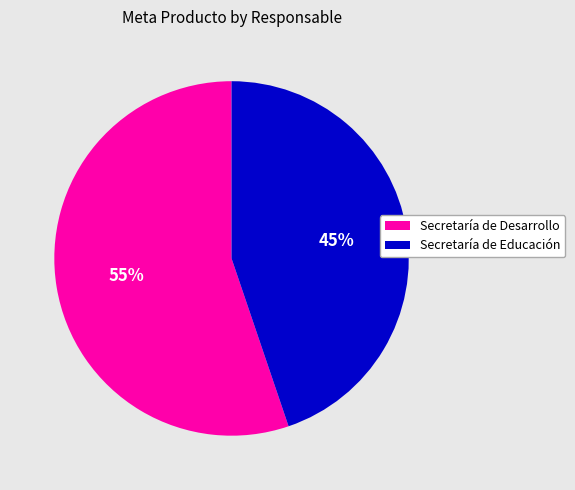

How many segments does this pie chart have?

2